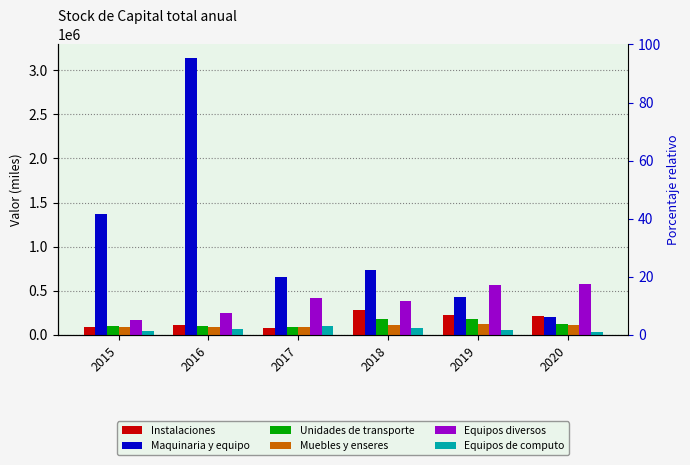

The value of Equipos diversos at 2017 is 567401. True or false?

False